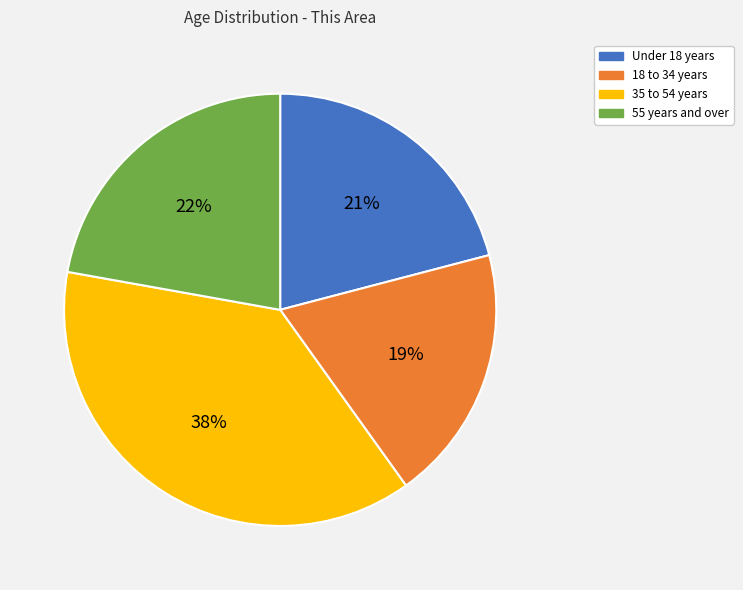

To the nearest percent, what is the difference between the largest and smallest slice percentages?

19%